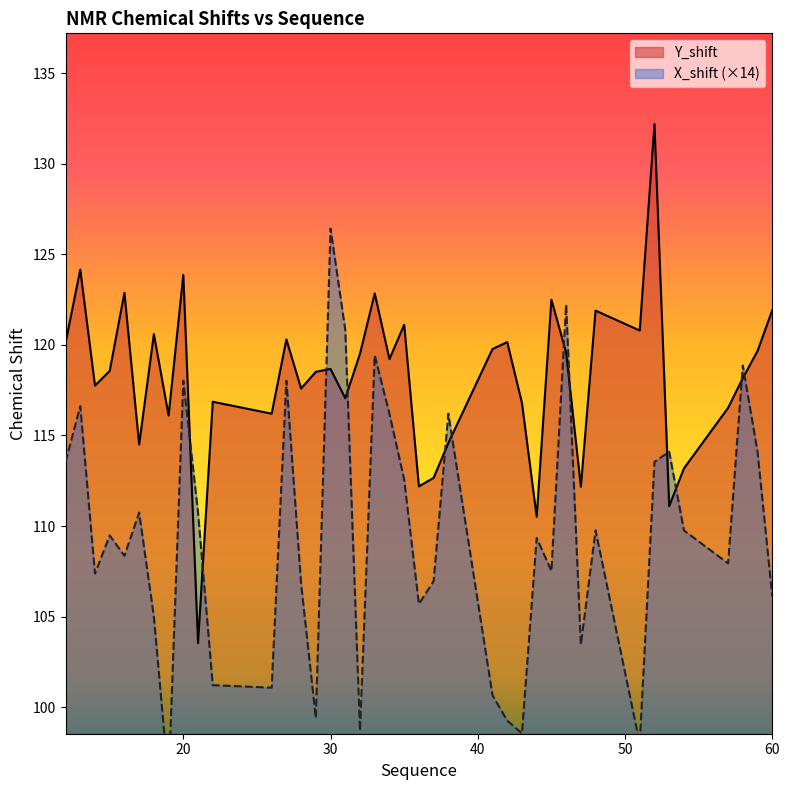

What is the average value of the Y_shift series?

118.2